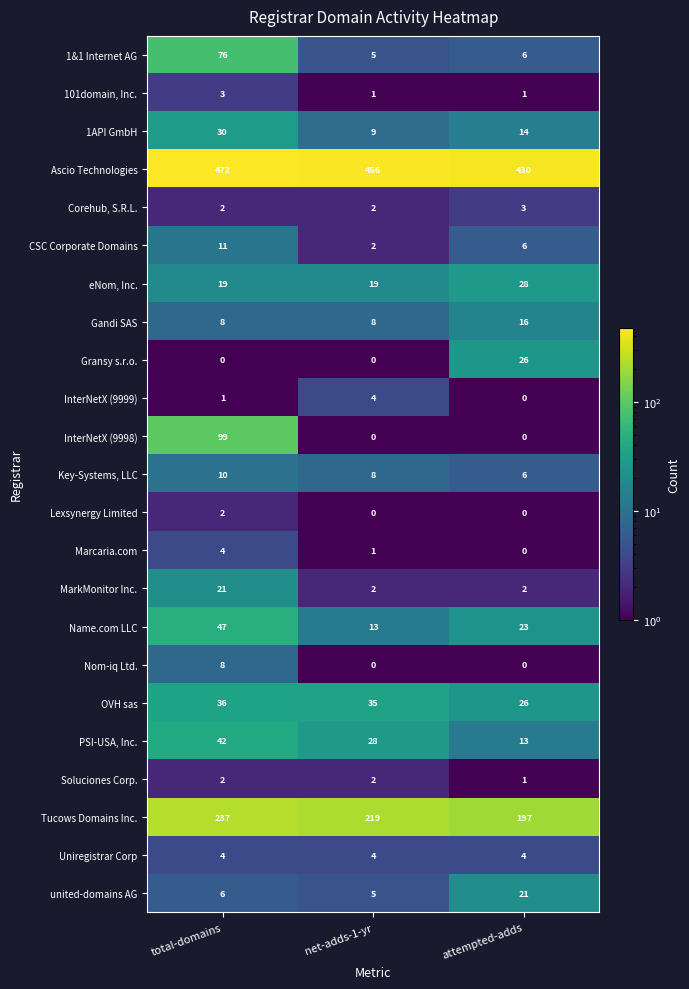

The Nom-iq Ltd. series shows 0 at attempted-adds. True or false?

True